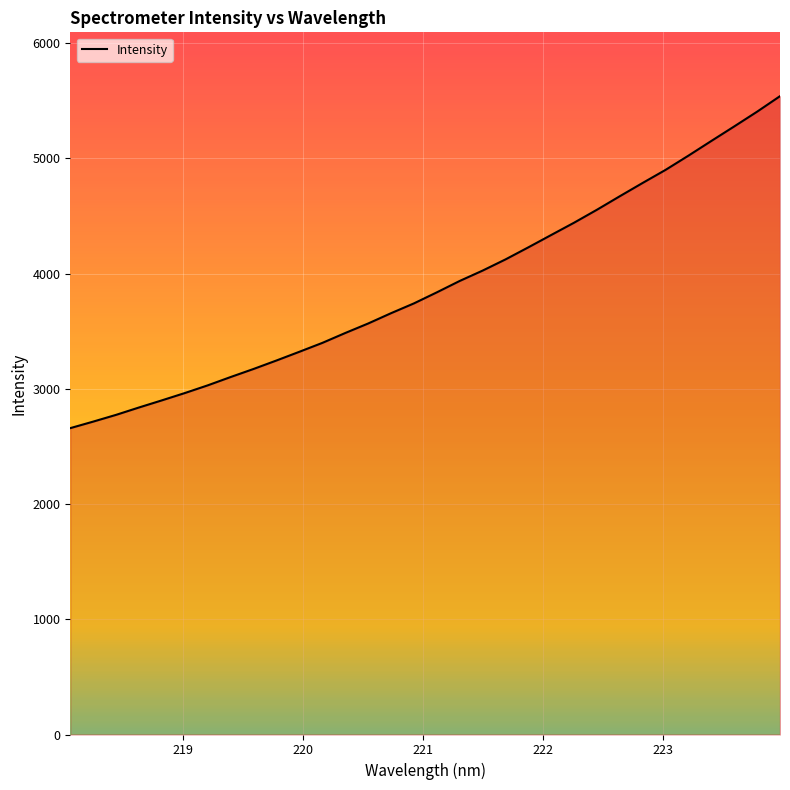

What is the difference between the maximum and minimum values?

2880.7